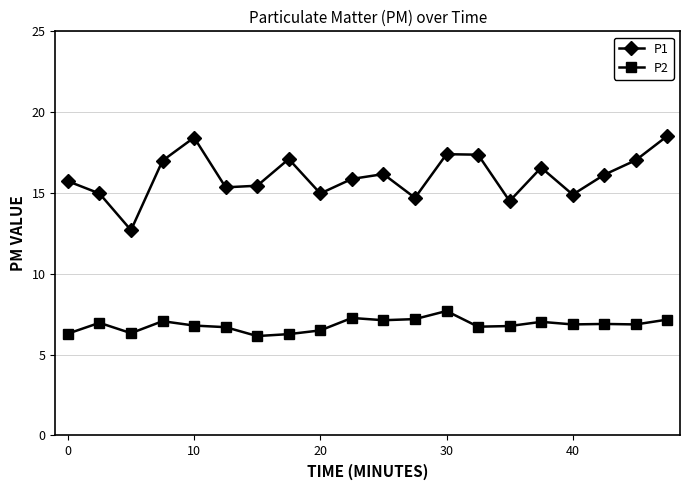

How many distinct data groups are displayed?

2